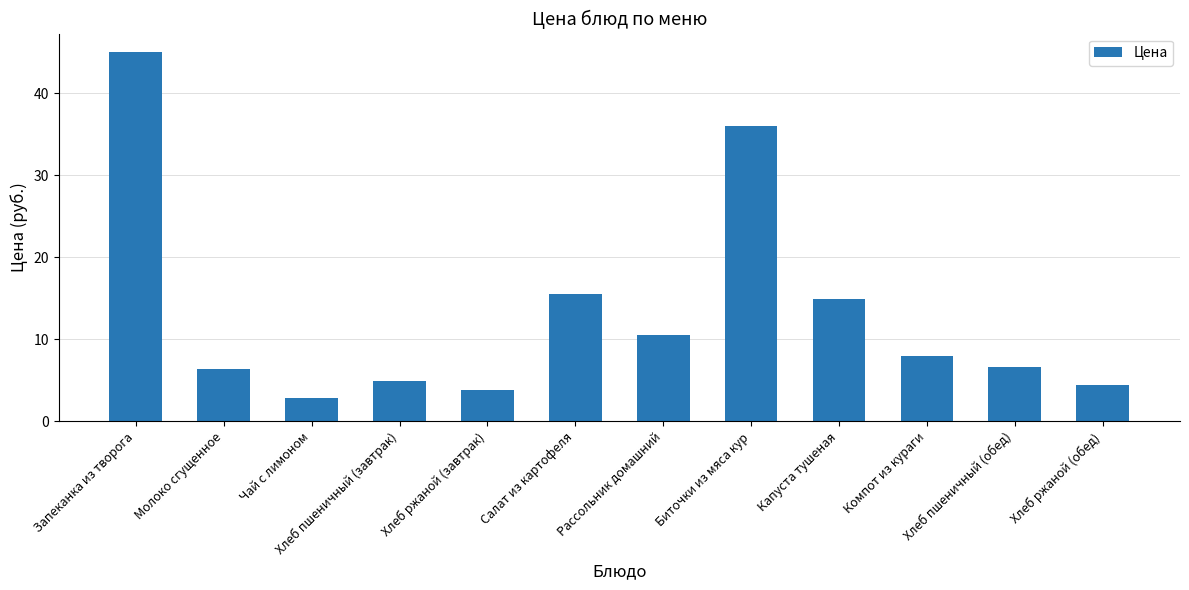

How many distinct data groups are displayed?

1